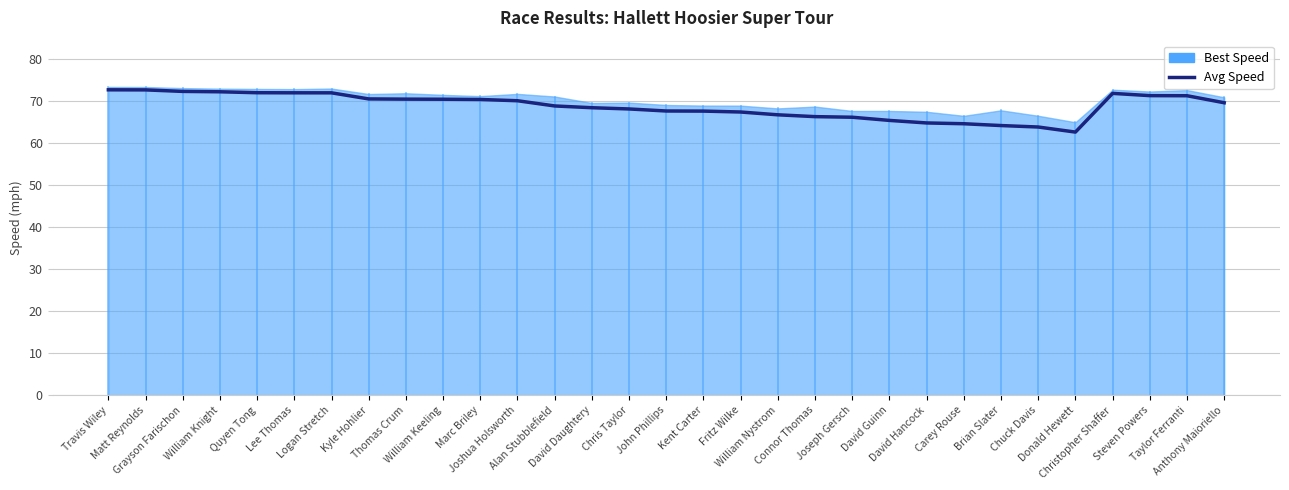

How many interior local valleys (lower than both neighbors) does the data have?

1